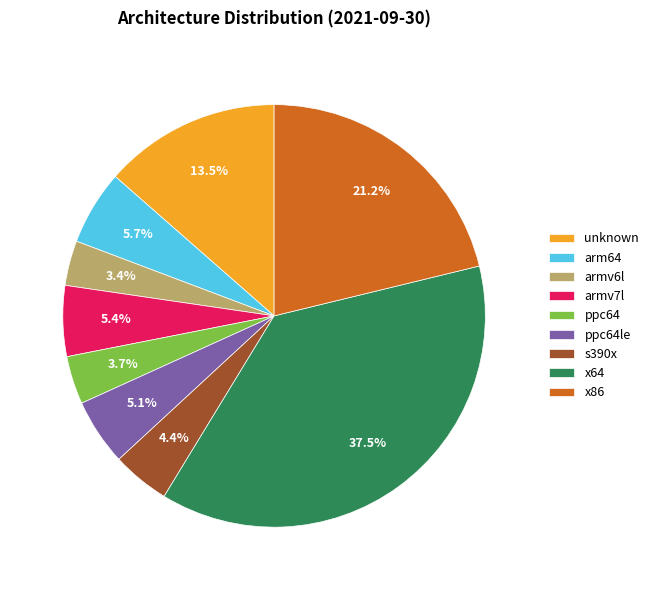

What is the largest slice in the pie chart?

x64